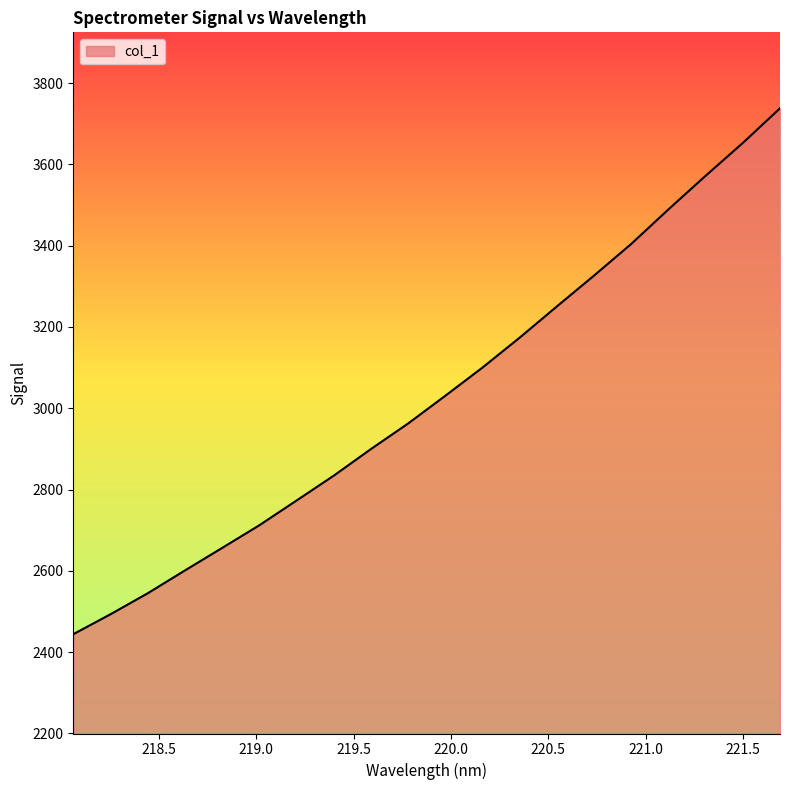

What is the difference between the maximum and minimum values?

1294.2